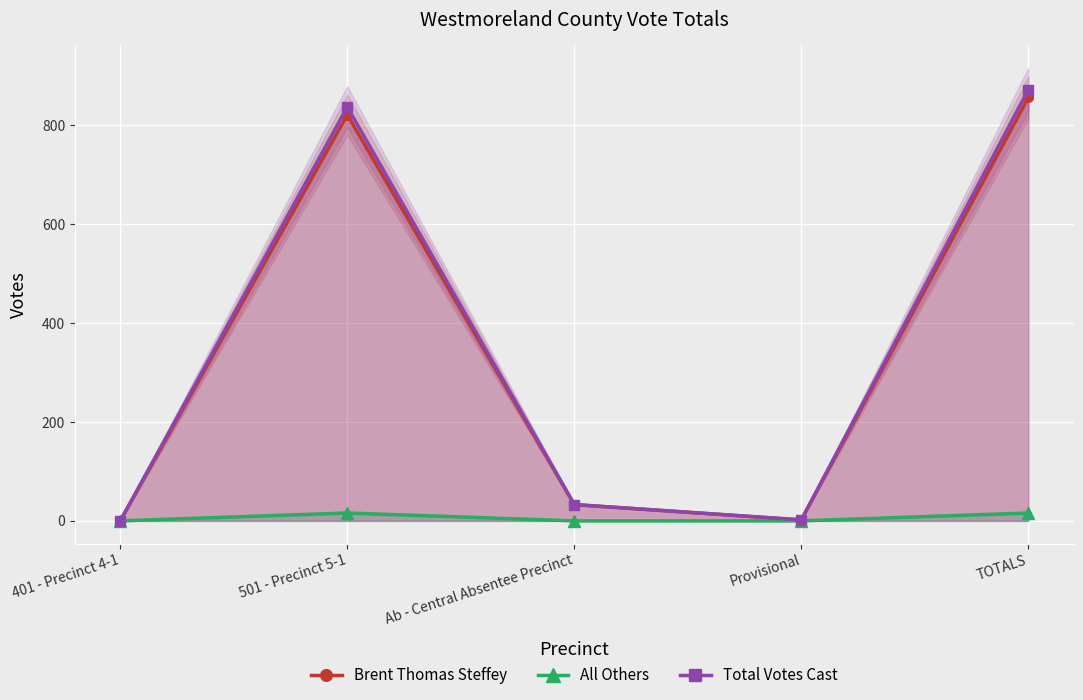

True or false: Brent Thomas Steffey has more than 2 points higher than both neighbors.

False